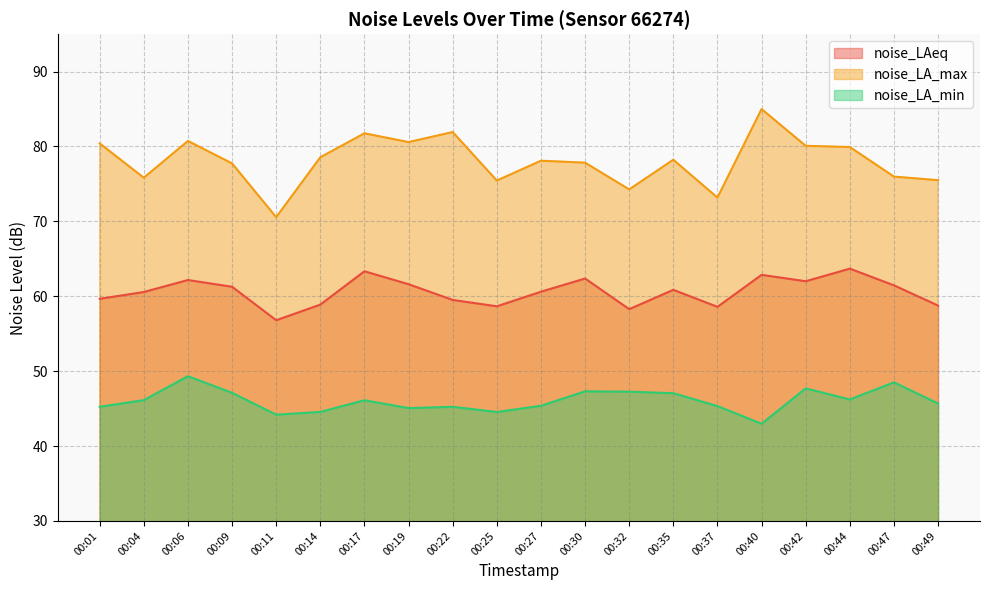

Rank the series by their average value, from highest to lowest.

noise_LA_max, noise_LAeq, noise_LA_min